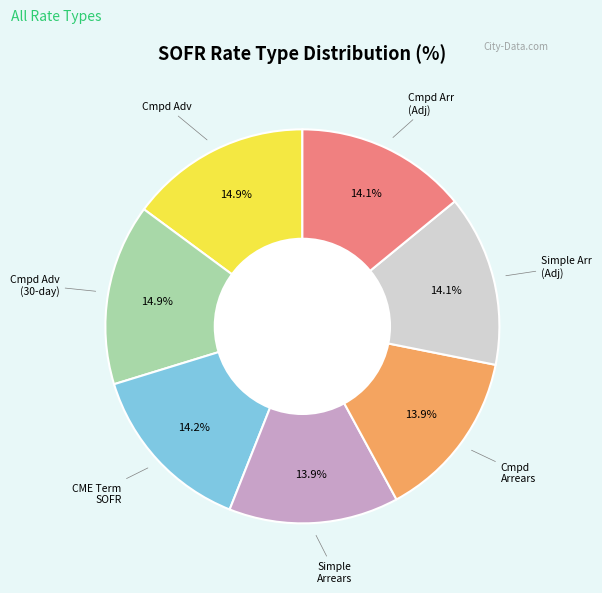

Is there a majority slice in this chart?

No